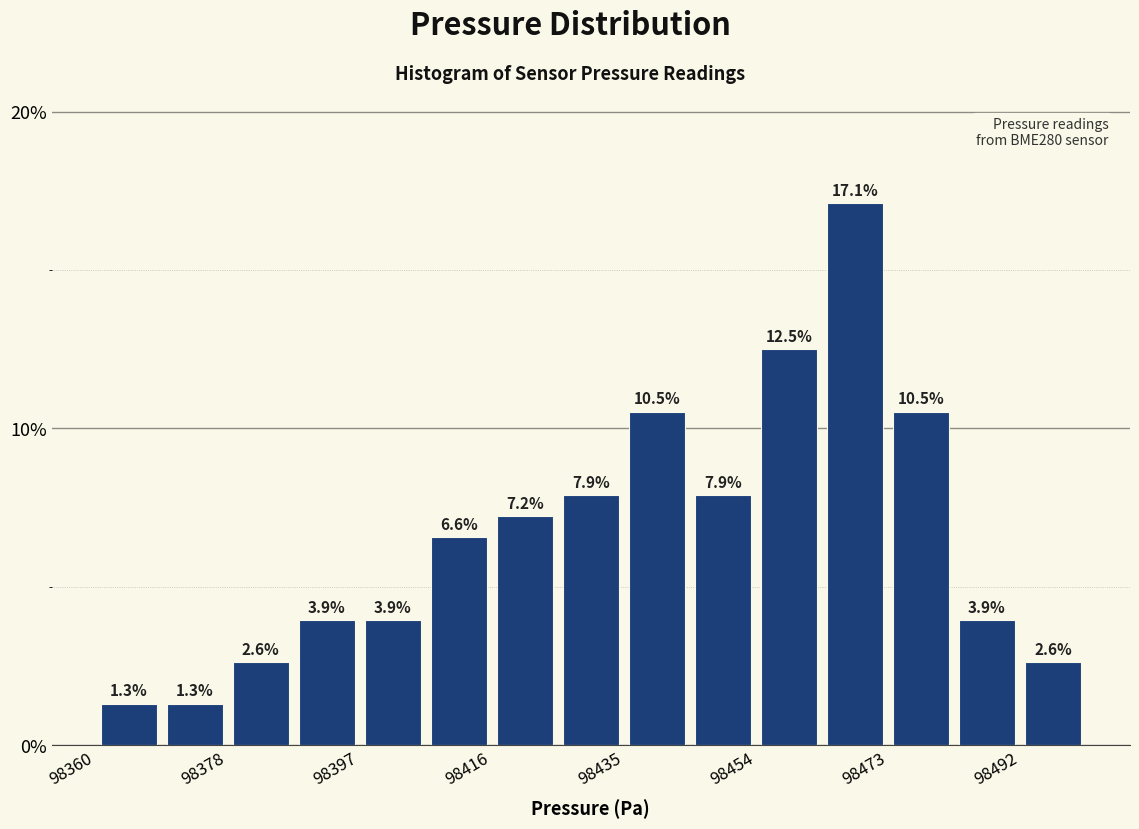

Reading left to right, transcribe this chart: for each bar, give the range it covers on the x-axis and its height. The bar edges are not printed on the chart, so give them approximately, as read against the axis.

98360 to 98370: 1.3
98370 to 98378: 1.3
98378 to 98388: 2.6
98388 to 98398: 3.9
98398 to 98408: 3.9
98408 to 98416: 6.6
98416 to 98426: 7.2
98426 to 98436: 7.9
98436 to 98446: 10.5
98446 to 98454: 7.9
98454 to 98464: 12.5
98464 to 98474: 17.1
98474 to 98482: 10.5
98482 to 98492: 3.9
98492 to 98502: 2.6